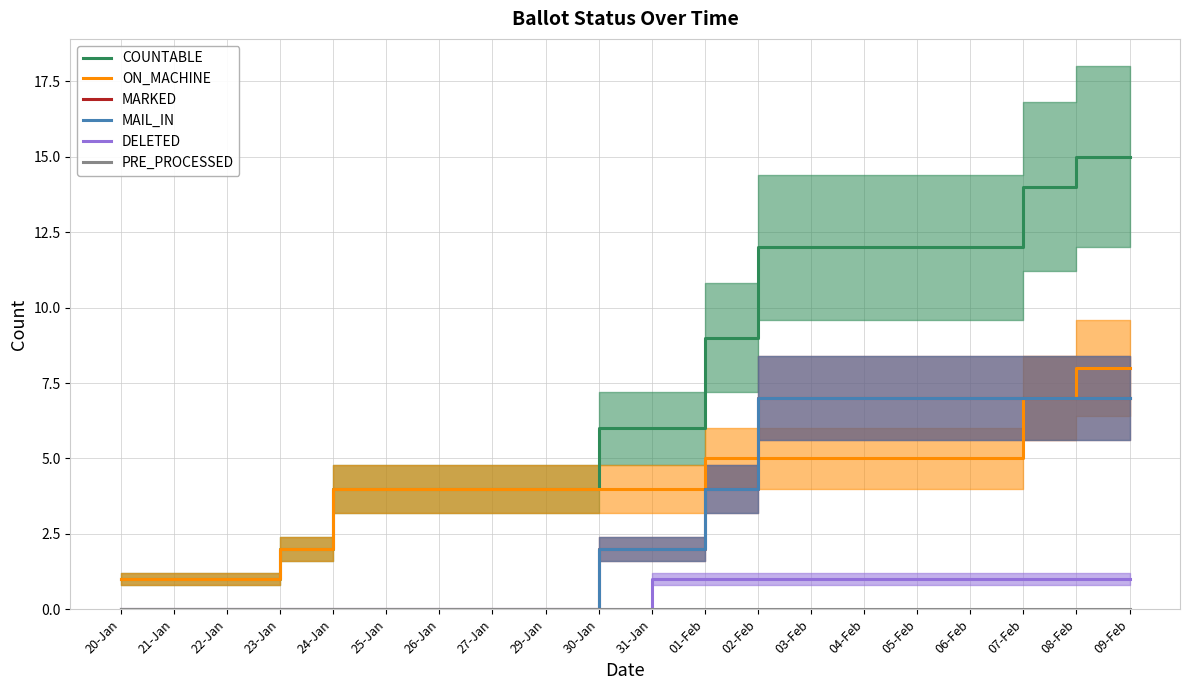

How many ON_MACHINE values are between 4 and 5?

13